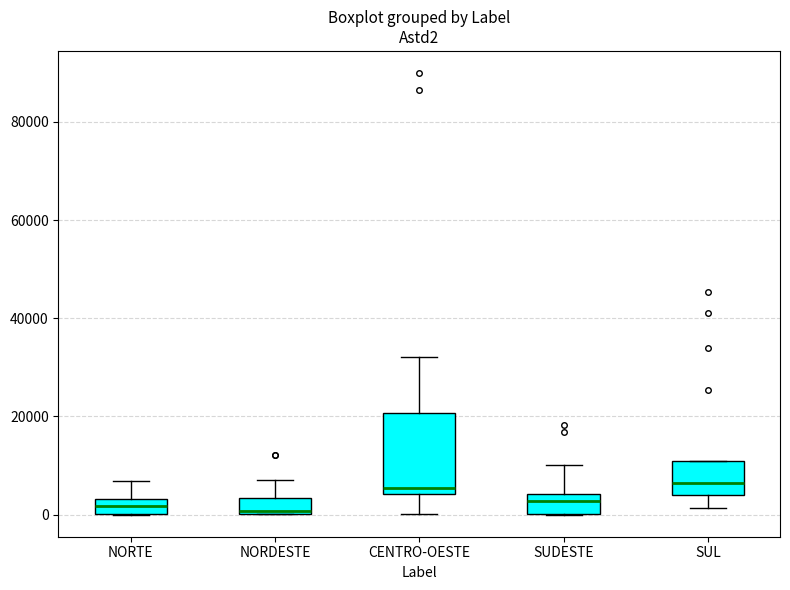

Where is the upper edge of the box for SUL on the y-axis? The values are not printed on the chart, so give them approximately, as read against the axis.

10000